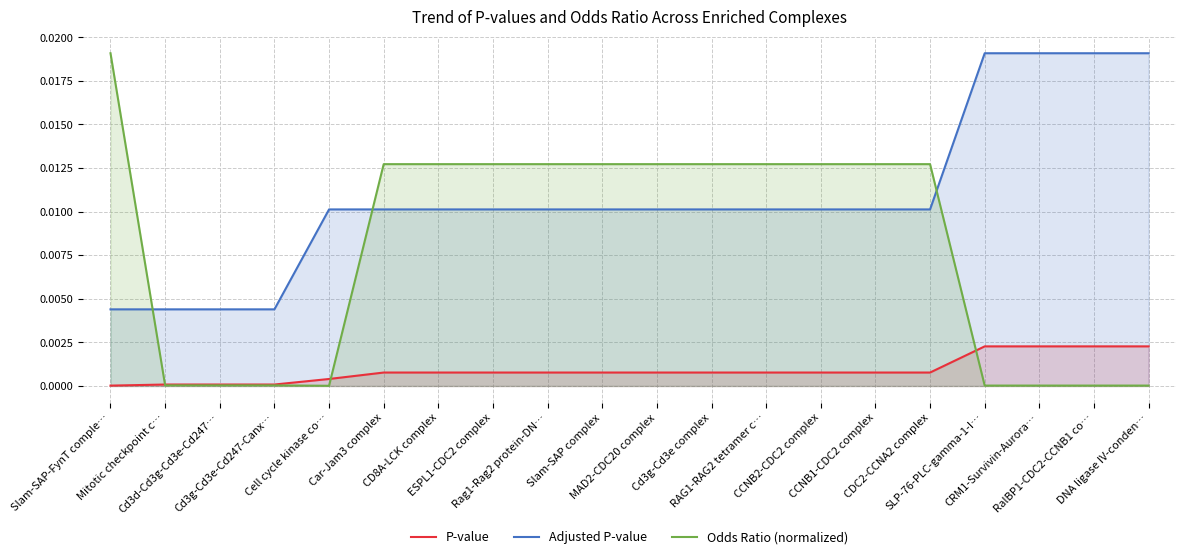

True or false: Odds Ratio (normalized) and P-value cross at least once.

True